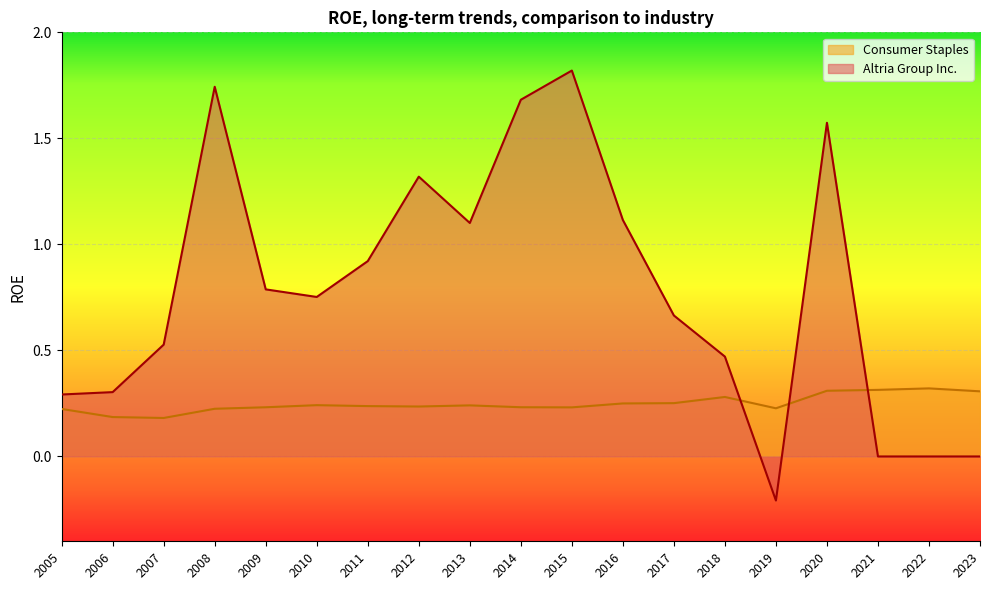

What is the maximum value shown in the chart?

1.8